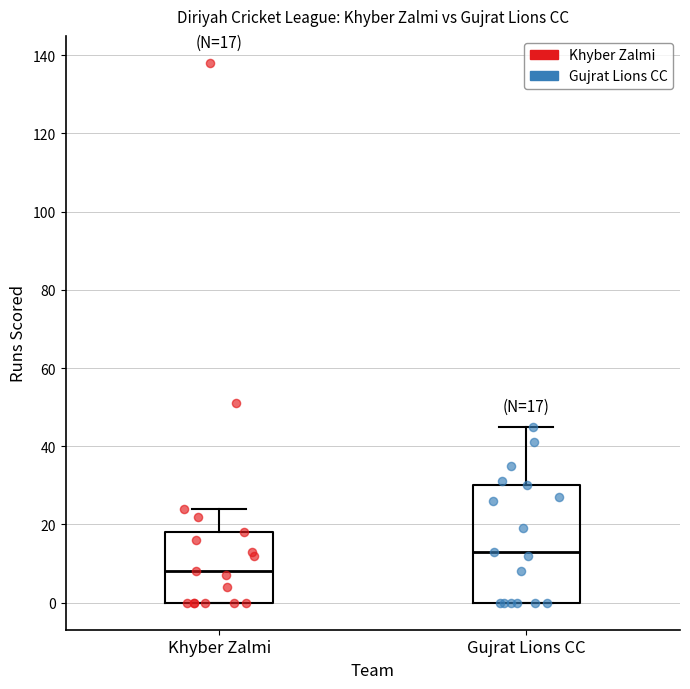

Which box's median line is the lowest?

Khyber Zalmi